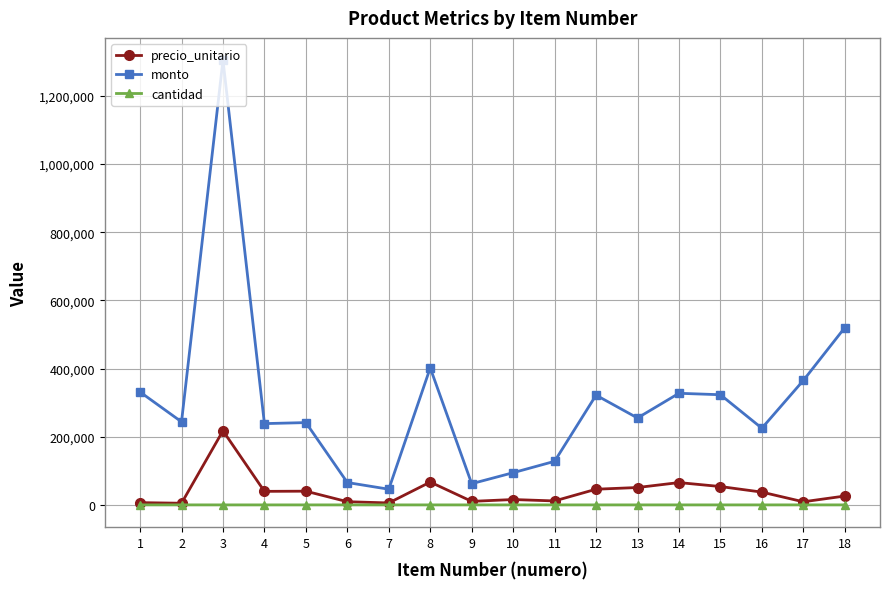

How many distinct data groups are displayed?

3